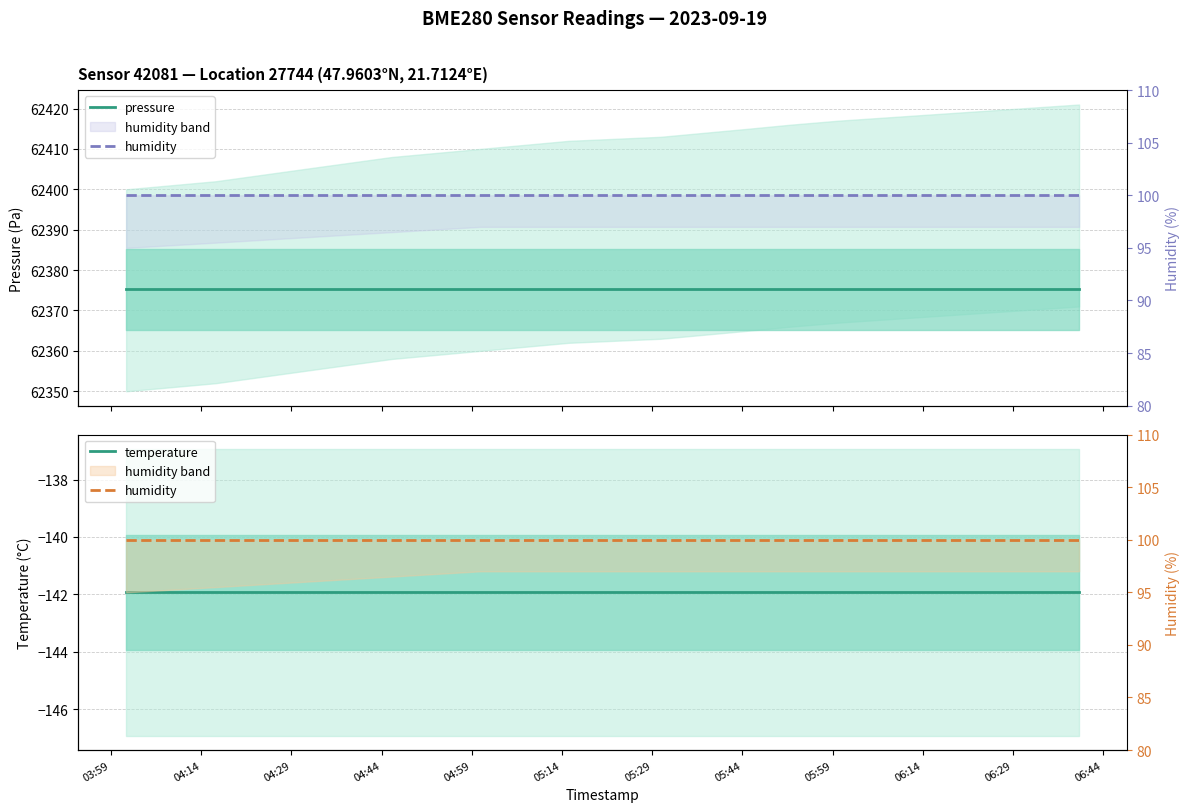

At which label does humidity reach its peak?

03:59